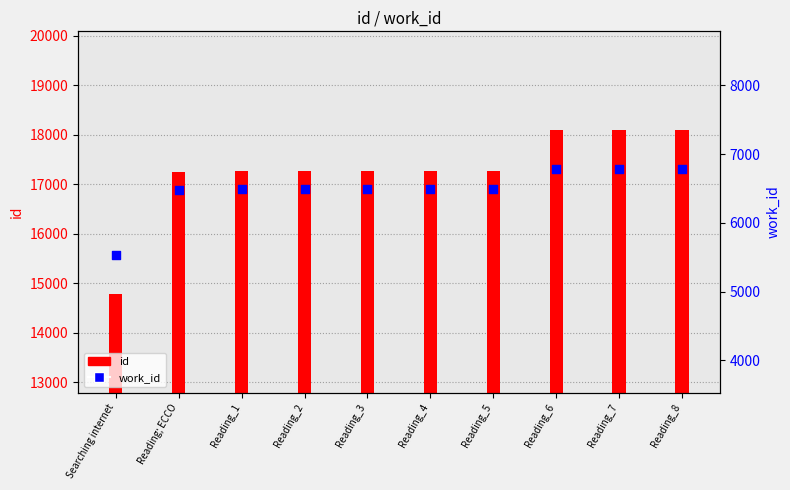

Which series has the largest total across all categories?

id